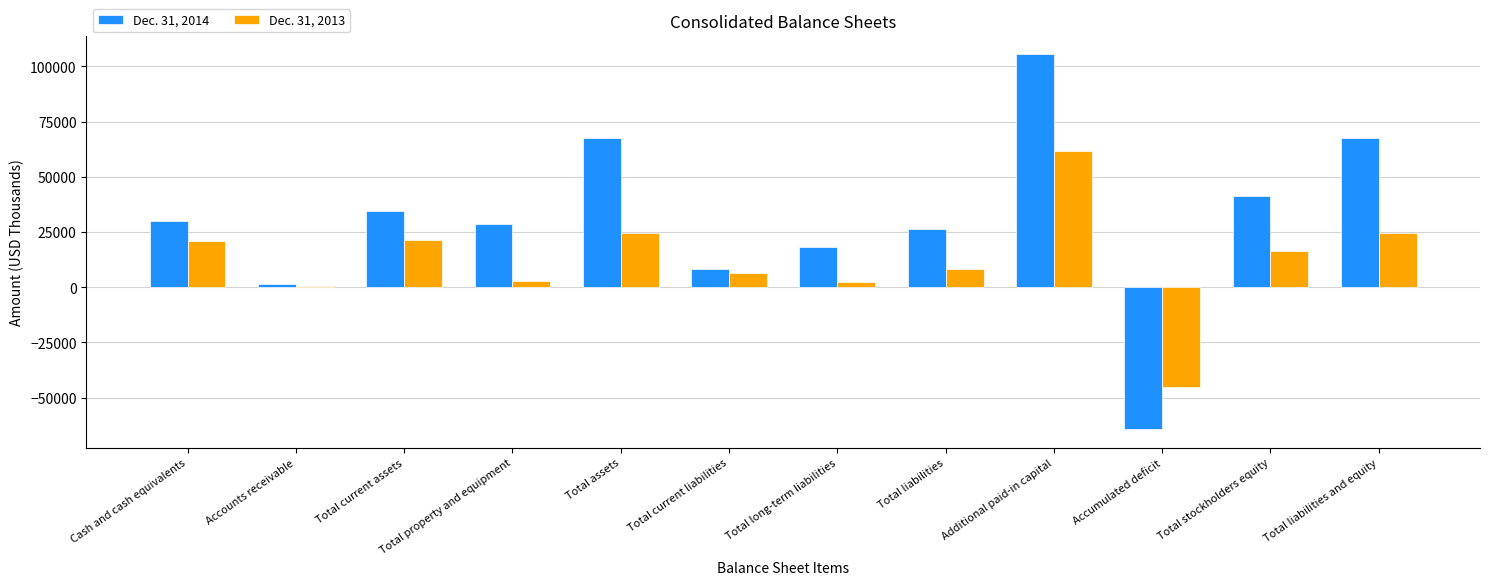

What is the total value across all series at Accounts receivable?

1678